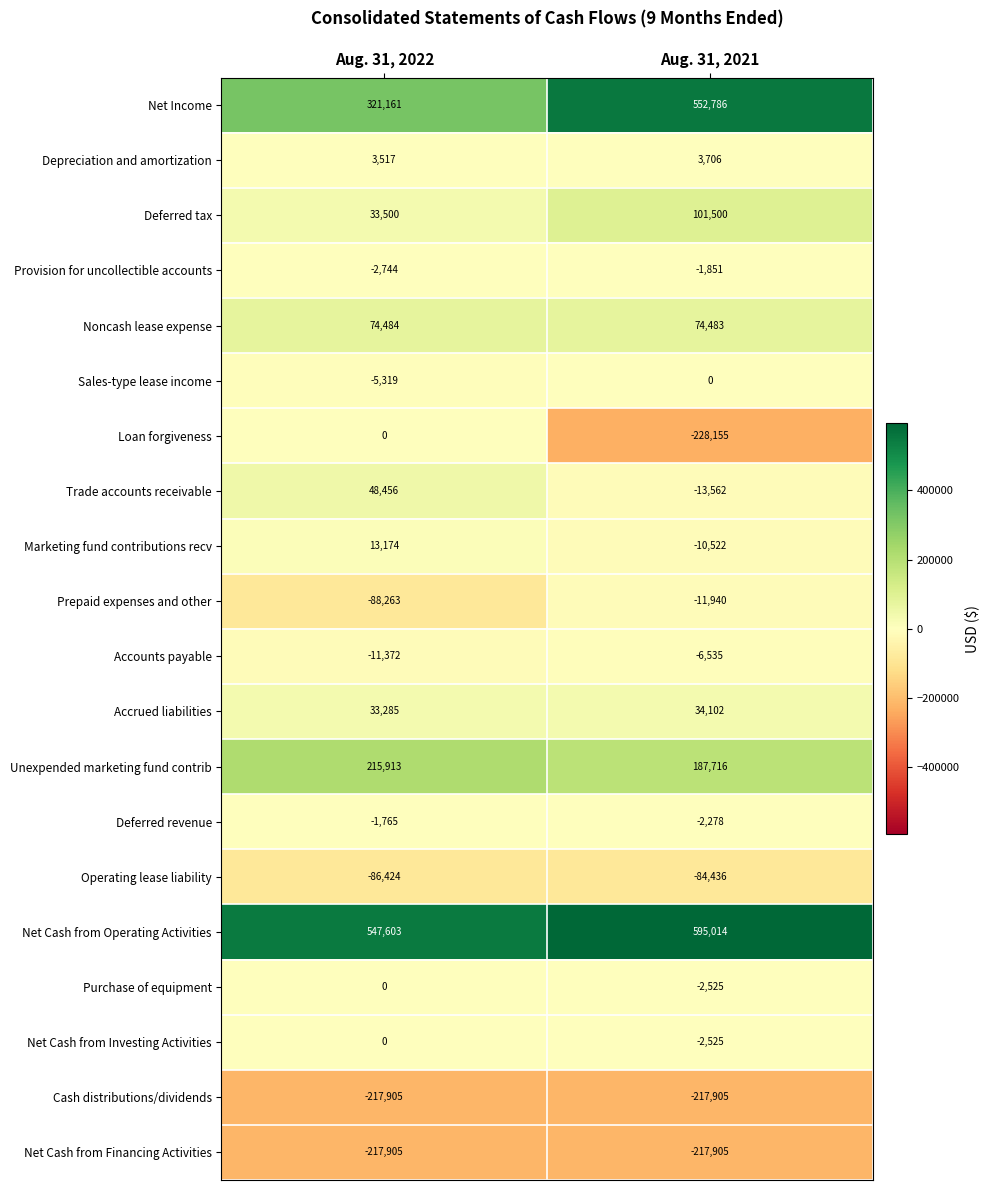

Which series has the largest range (max minus min)?

Net Income